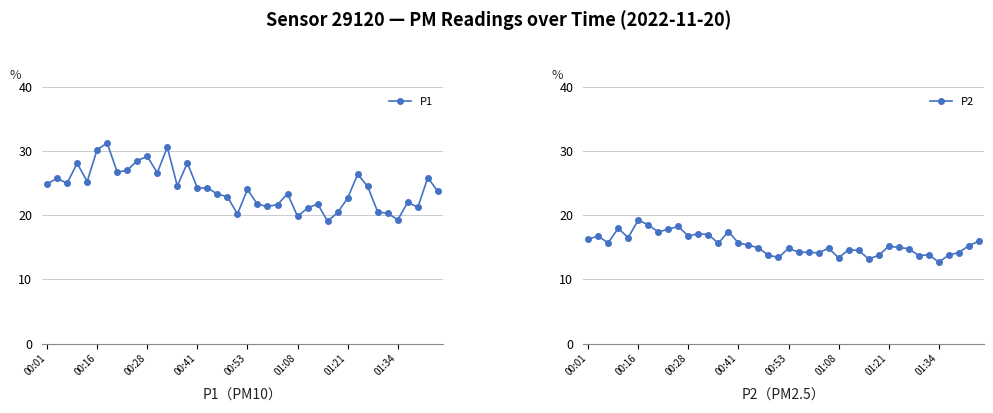

What is the maximum value for P2?

19.3